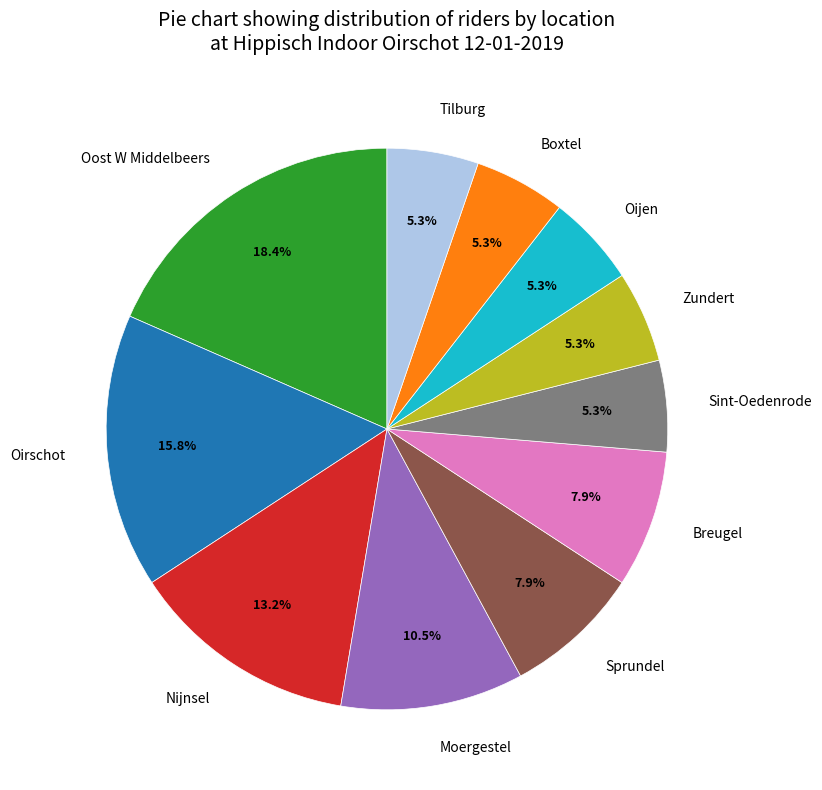

Is there a majority slice in this chart?

No